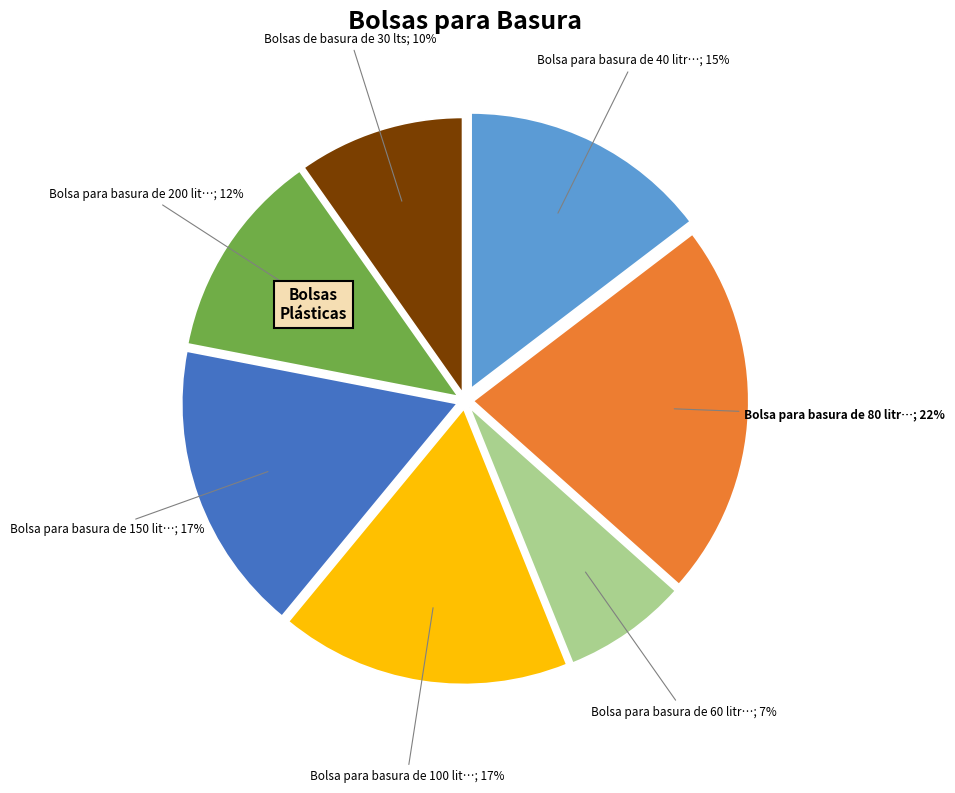

True or false: Bolsa para basura de 60 litr…; 7% accounts for 7% of the total.

True